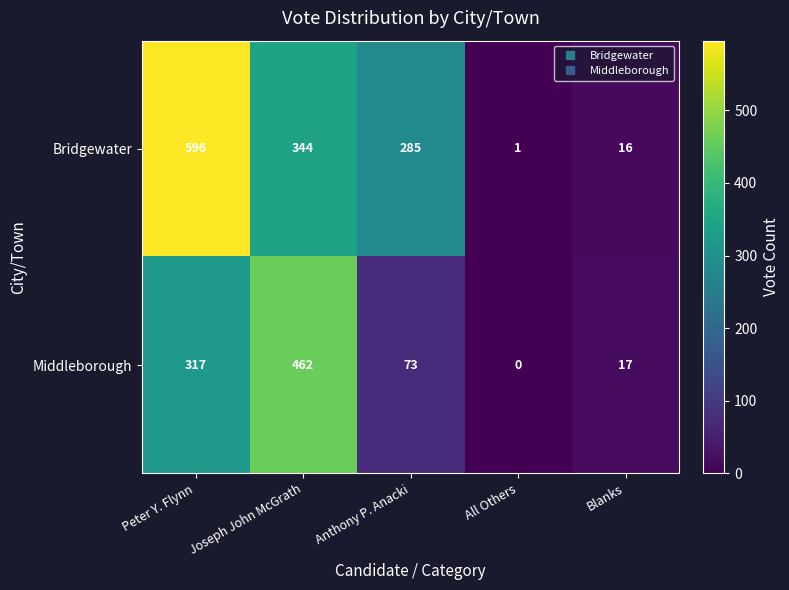

Reading right to left, transcribe all the data shown in this chart.

Bridgewater: 16	1	285	344	596
Middleborough: 17	0	73	462	317